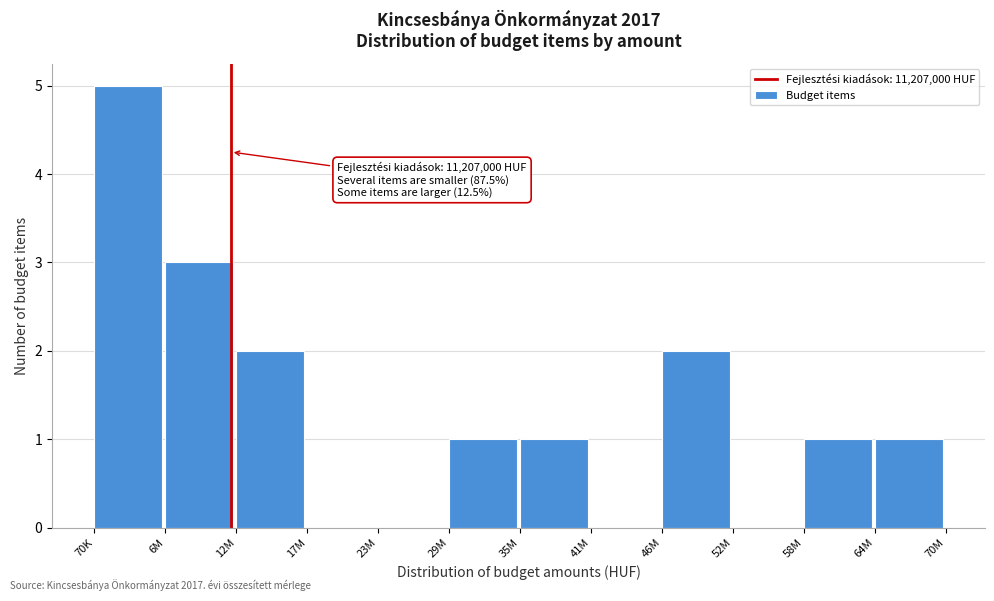

Reading right to left, extract all data points from this chart.

64M=1	58M=1	52M=0	46M=2	41M=0	35M=1	29M=1	23M=0	17M=0	12M=2	6M=3	70K=5